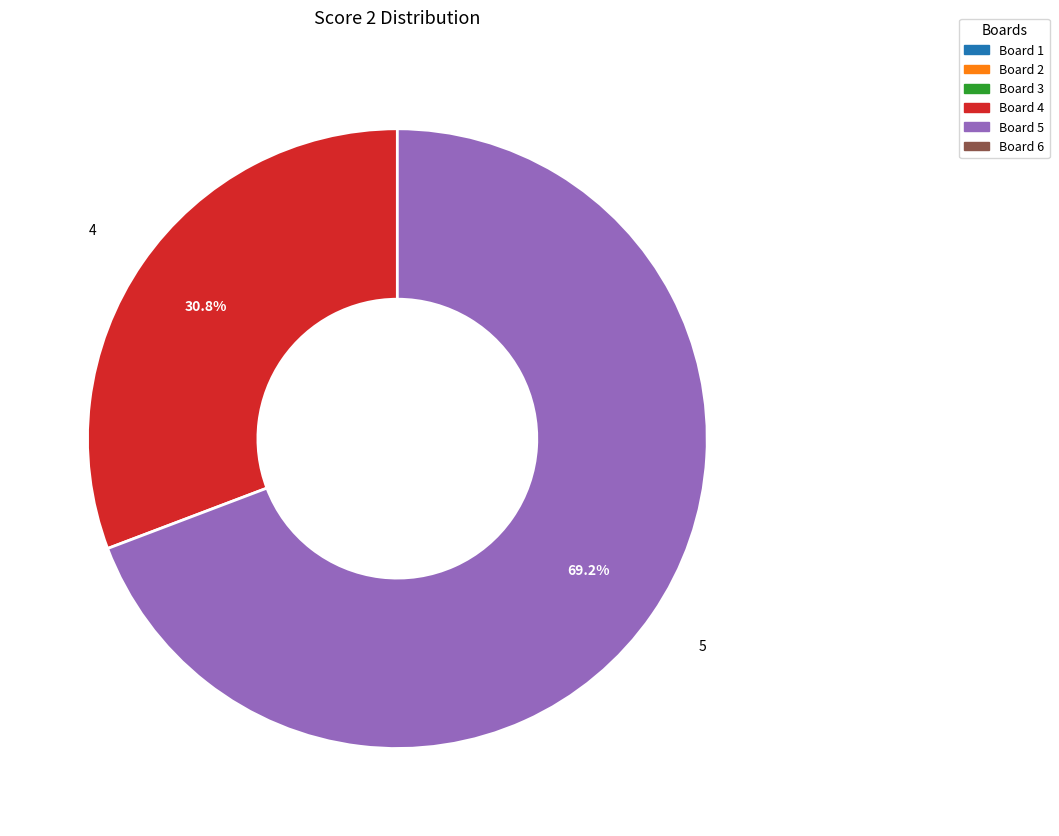

Does any single category account for the majority?

Yes